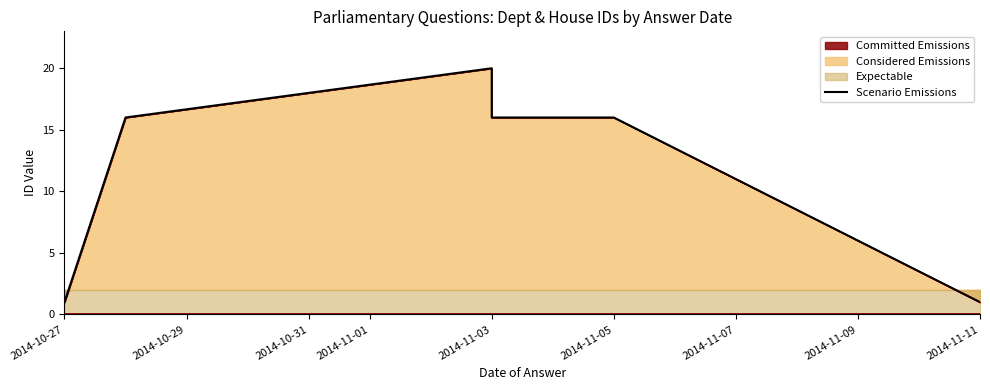

Is the value of Scenario Emissions at 2014-11-01 greater than the value of Committed Emissions at 2014-11-07?

Yes